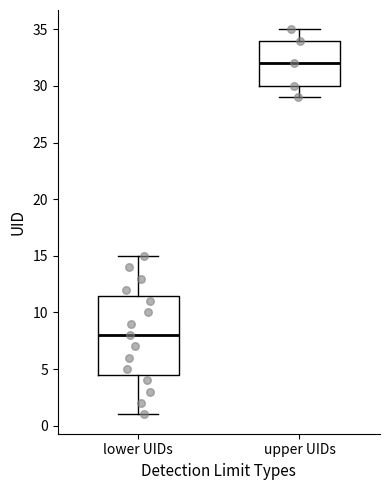

Where does the upper whisker of the box for lower UIDs end on the y-axis? The values are not printed on the chart, so give them approximately, as read against the axis.

15.0